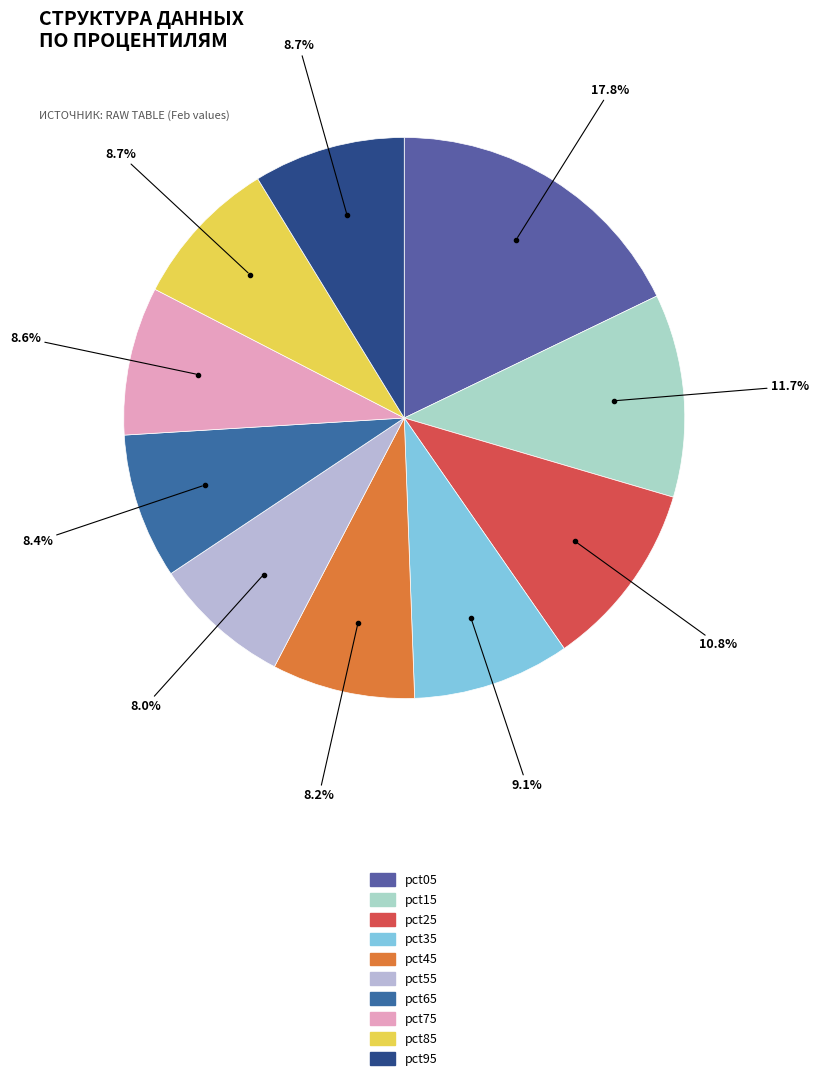

Is pct45 the majority of the pie?

No